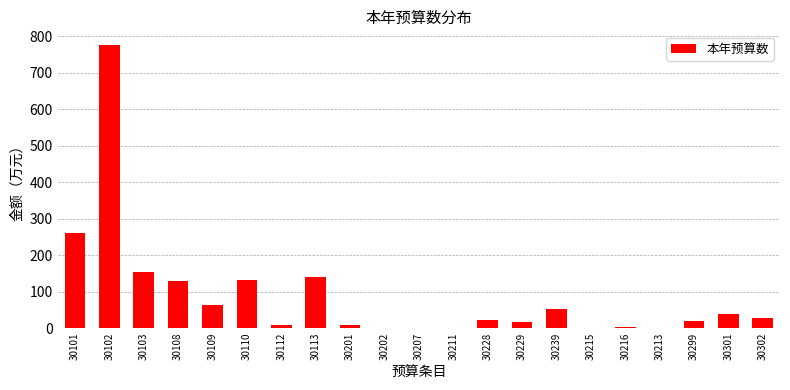

The value at 30103 is 155.0. True or false?

True